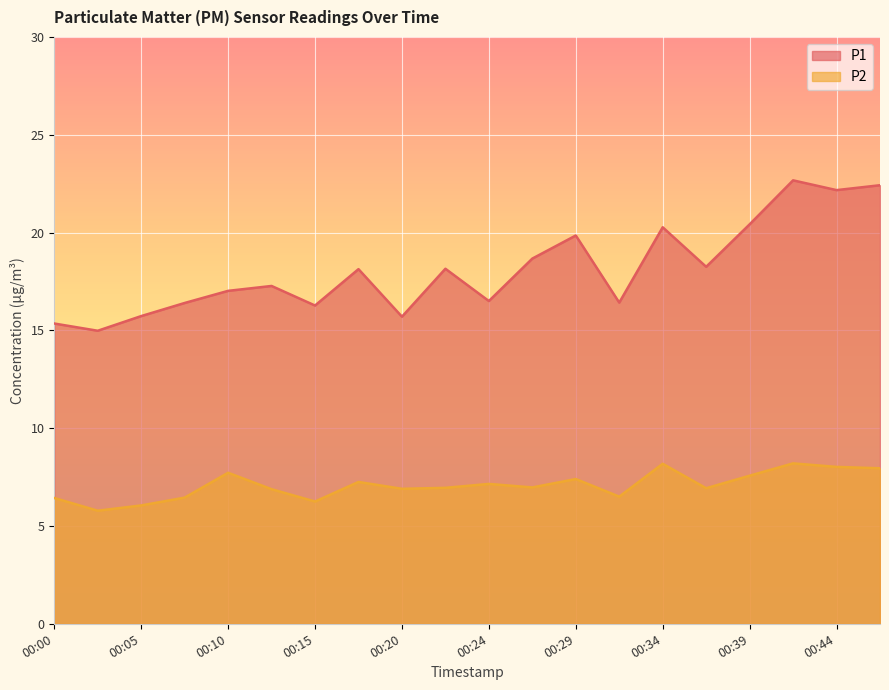

Read the P1 value at 00:24.

16.5